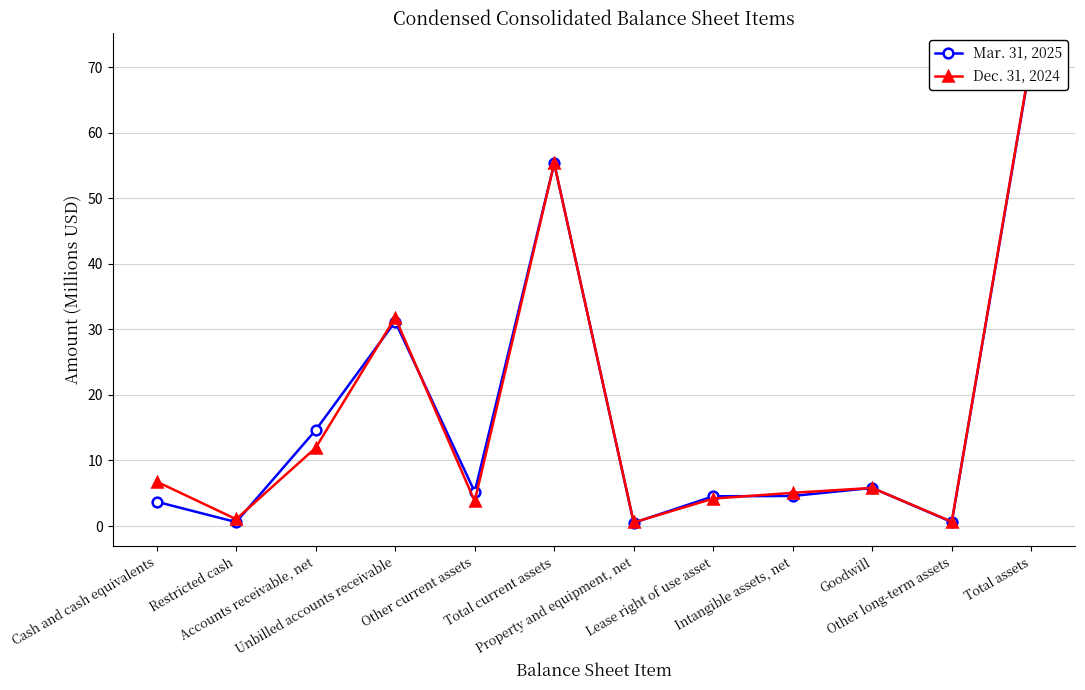

What is the difference between the Mar. 31, 2025 values at Total assets and Restricted cash?

70.8